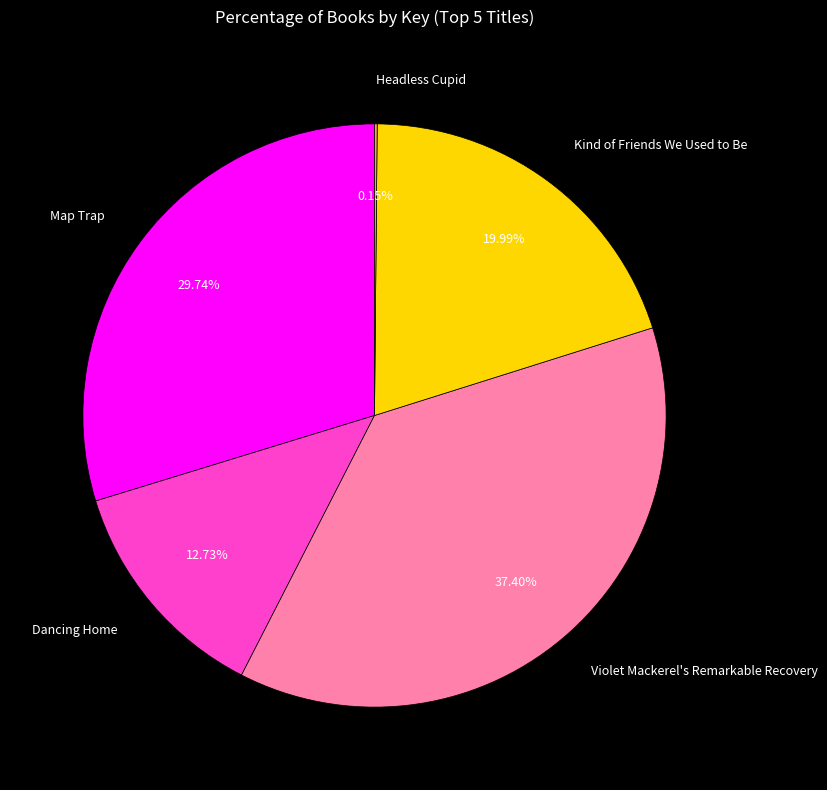

Which category has the biggest portion of the pie?

Violet Mackerel's Remarkable Recovery